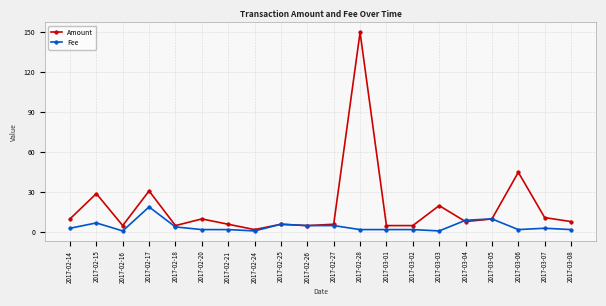

The value of Fee at 2017-02-17 is 19. True or false?

True